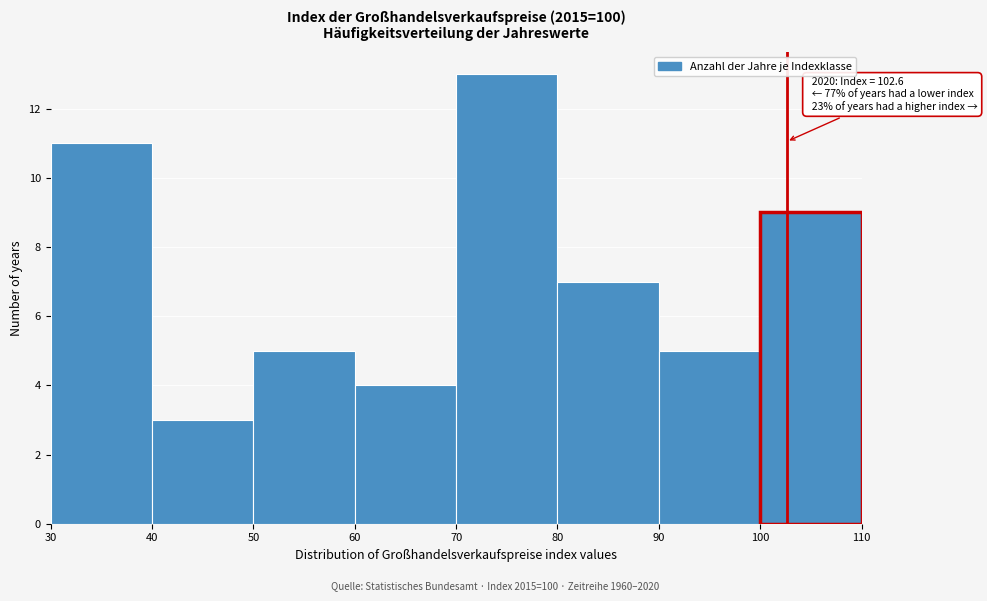

Over which range of the x-axis is the bar tallest?

70 to 80